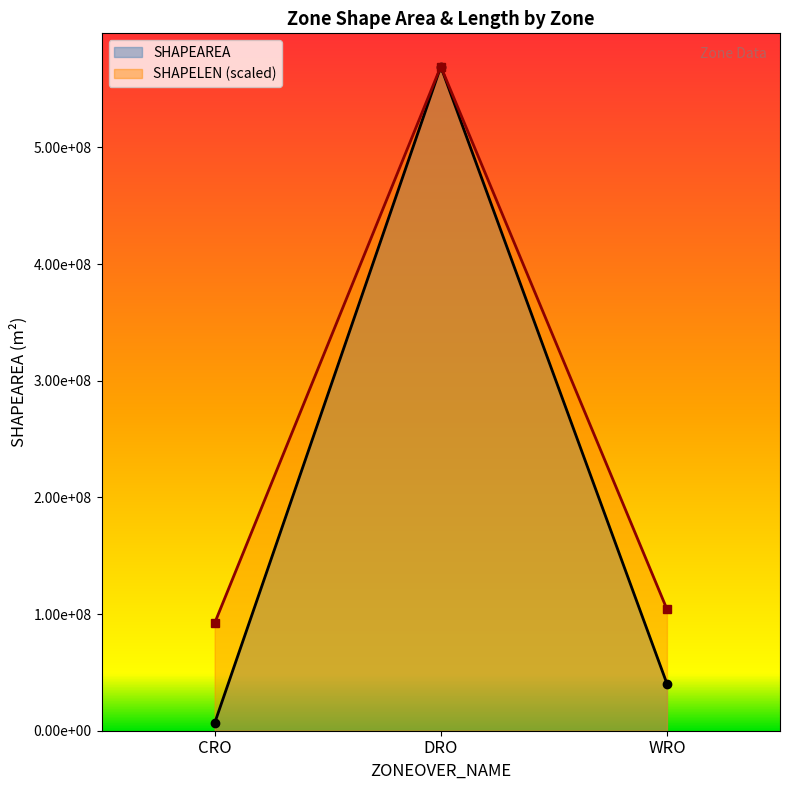

How many data points in SHAPELEN are above 104185584?

2